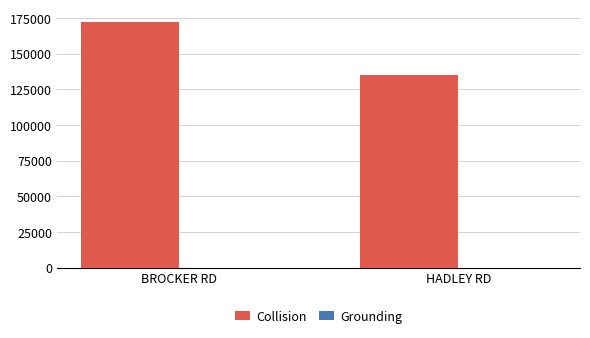

What is the sum of all Collision values?

307600.0